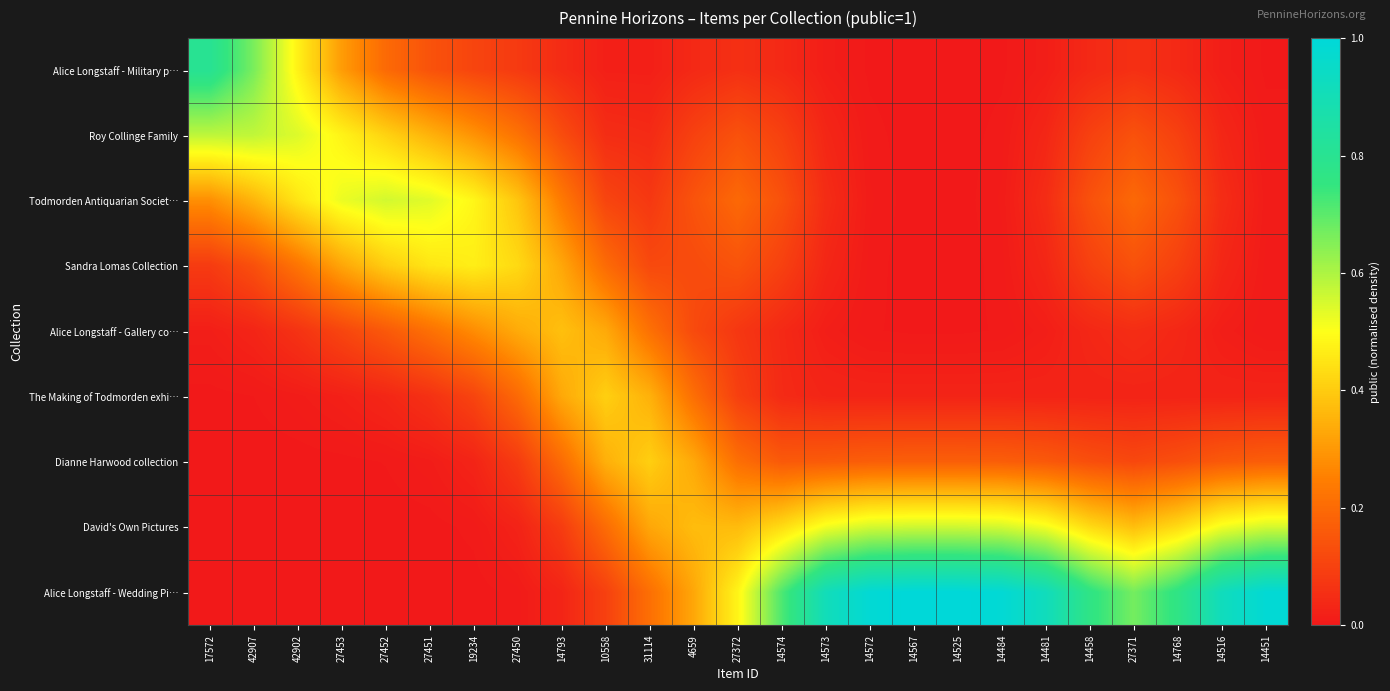

Between 31114 and 19234, which is larger?

19234